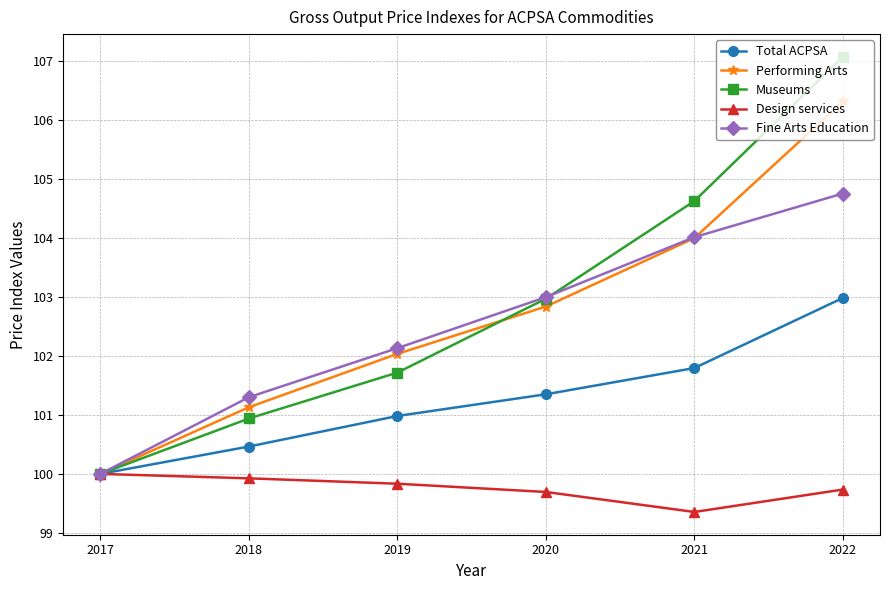

Read the Fine Arts Education value at 2021.

104.0